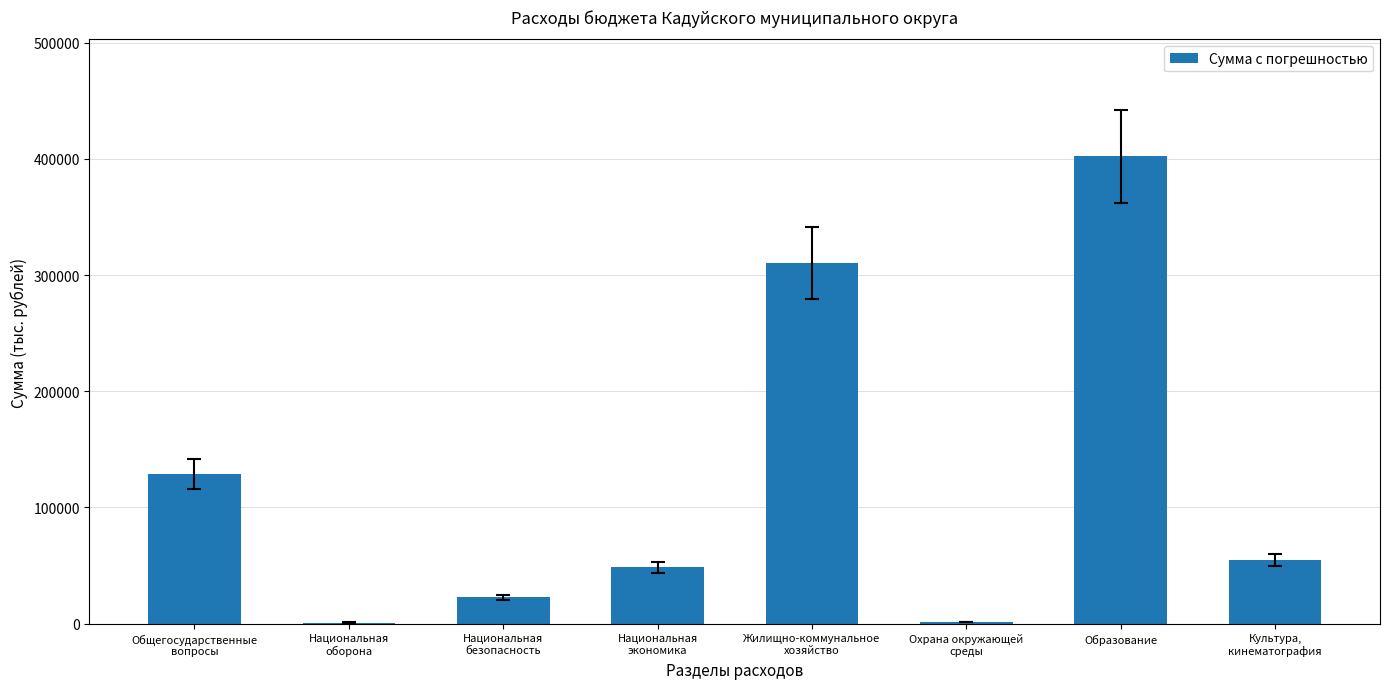

At which category does the chart reach its peak across all series?

Образование